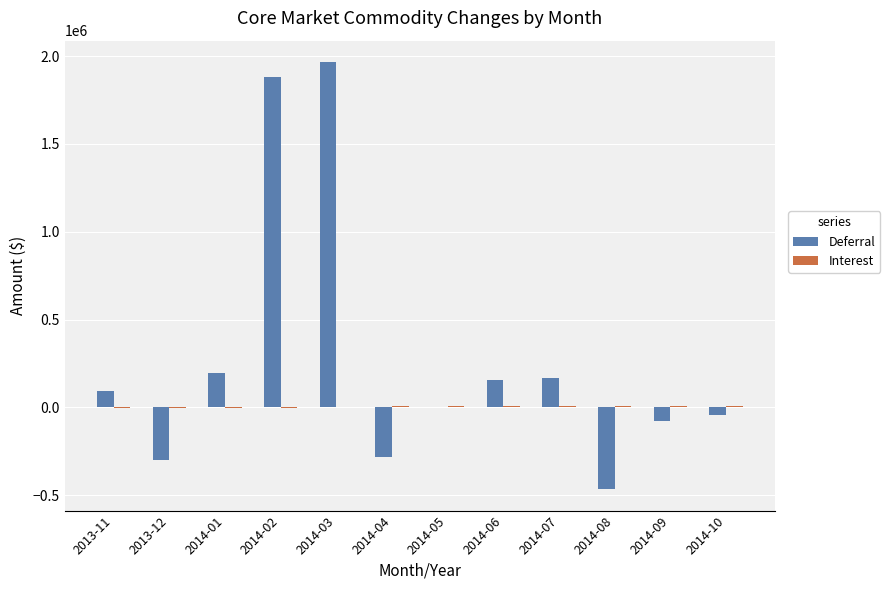

Which series has the largest total across all categories?

Deferral